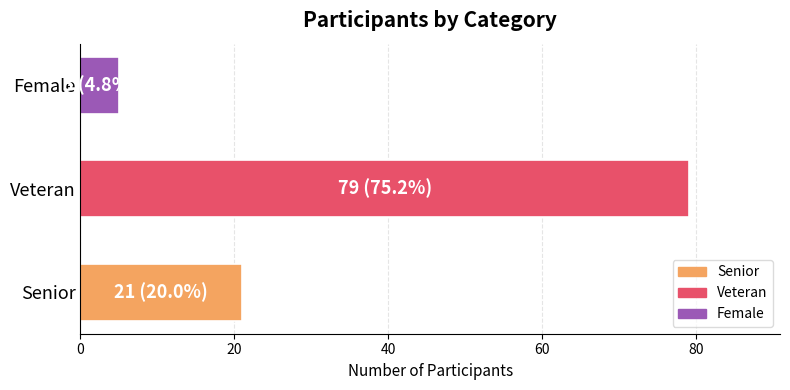

What is the ratio of the value at Senior to the value at Veteran?

0.3